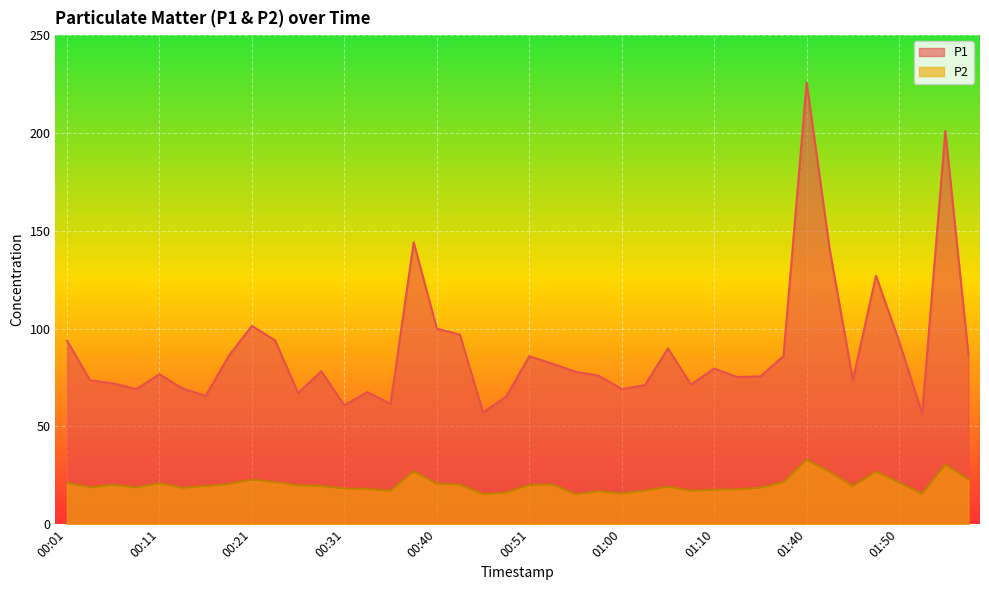

What is the difference between the P1 values at 00:33 and 01:00?

1.6